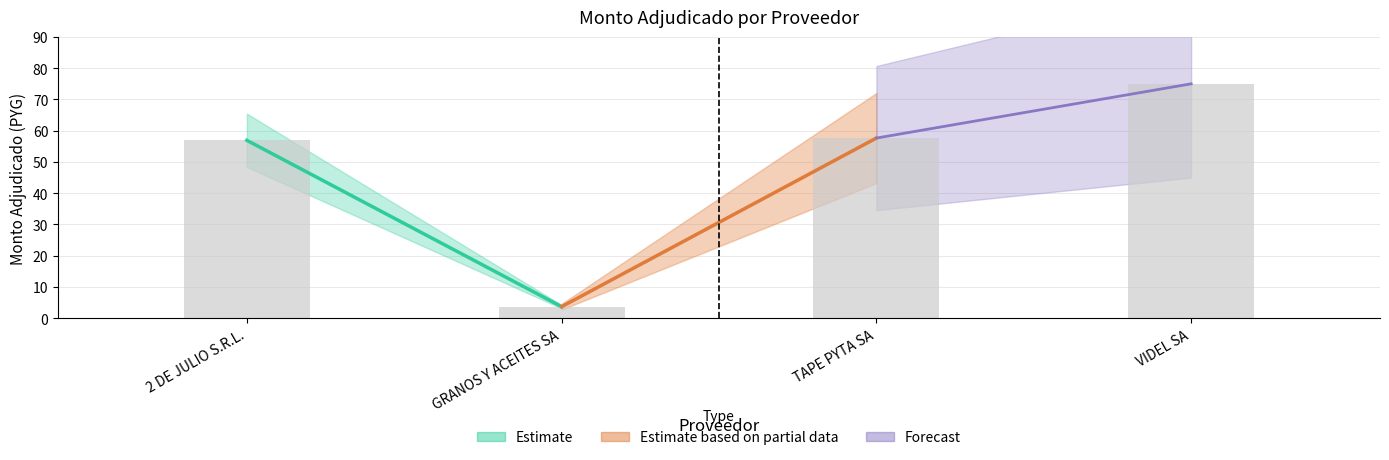

True or false: the data shows 23.0 at VIDEL SA.

False